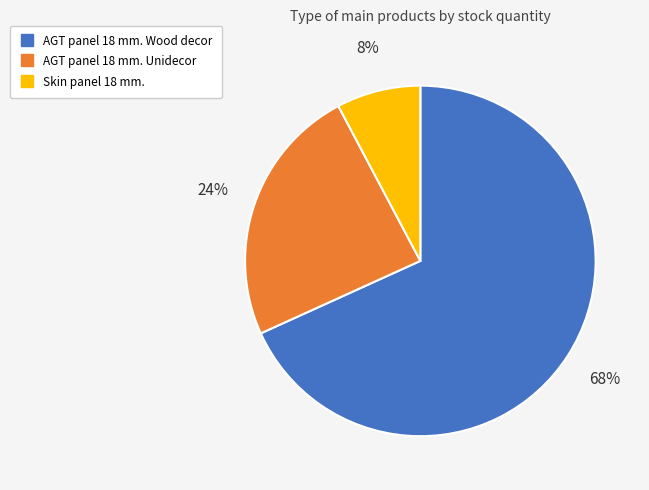

Combined, do Skin panel 18 mm. and AGT panel 18 mm. Unidecor account for over 50%?

No